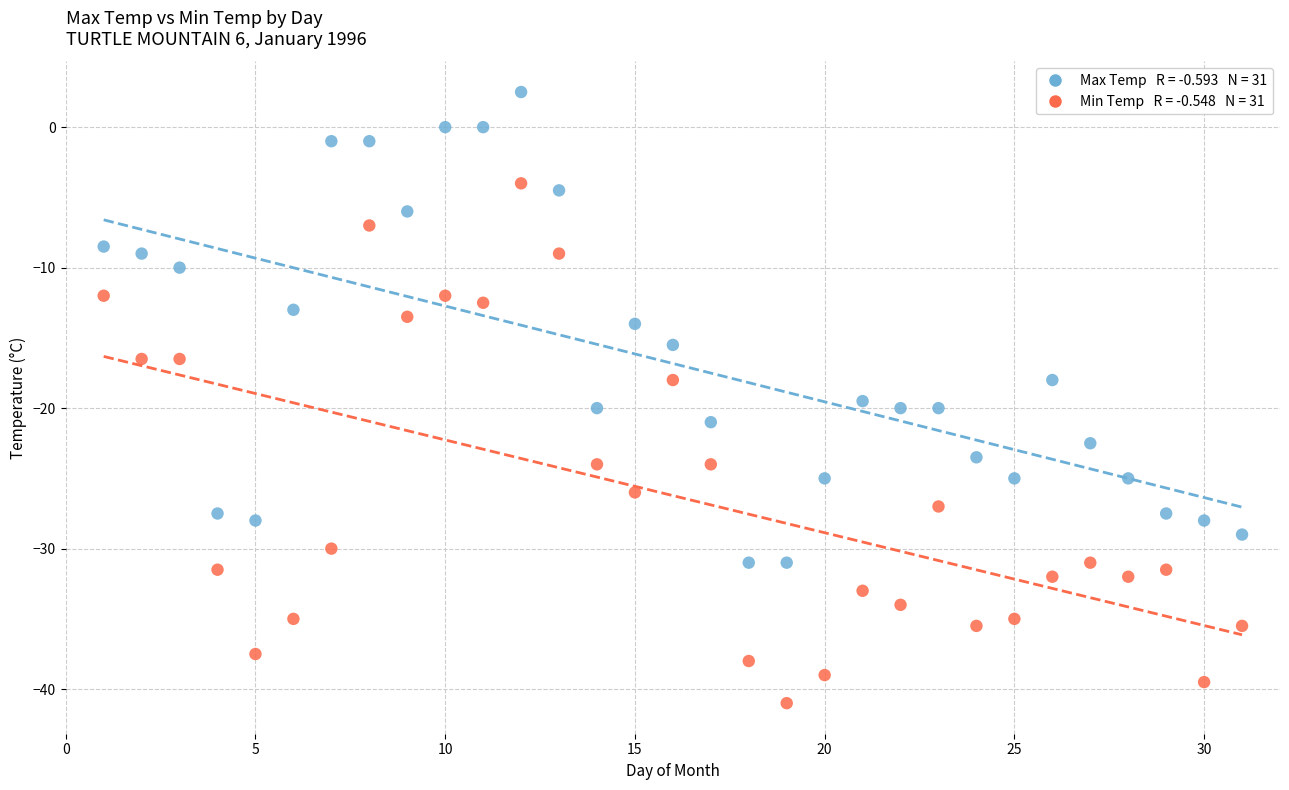

Across all series, what Y value is closest to -19?

-19.5